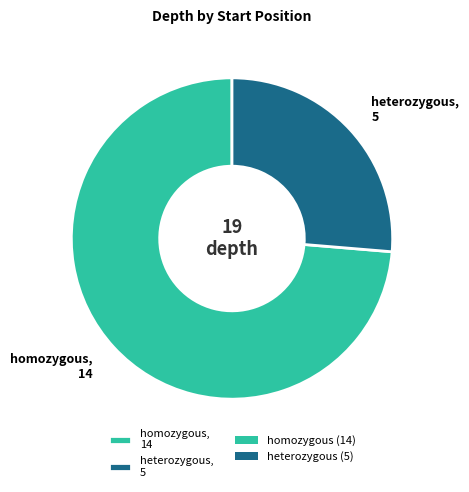

Do heterozygous, 5 and homozygous, 14 together represent more than half of the pie?

Yes